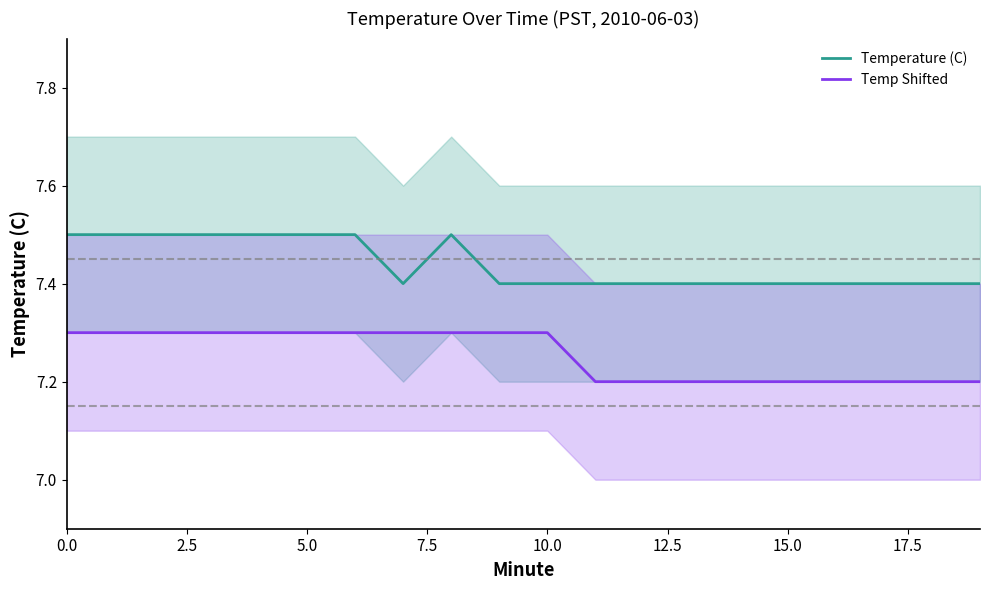

How many Temp Shifted values are between 7 and 8?

20